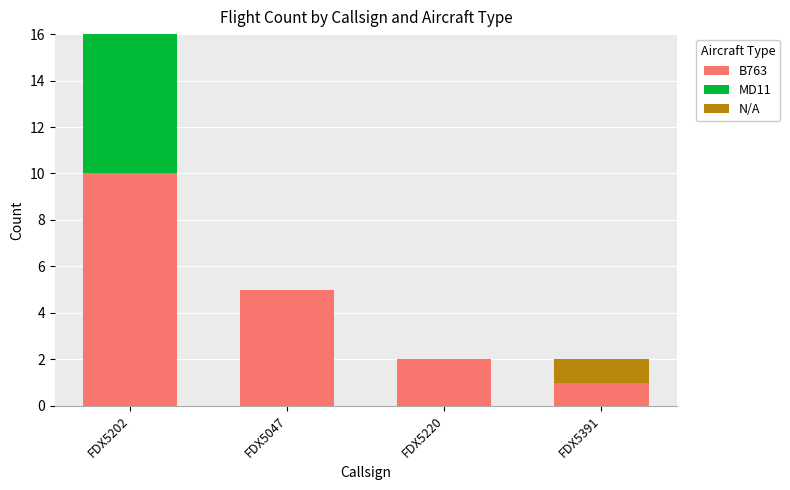

Reading left to right, list the values for the B763 series.

FDX5202=10	FDX5047=5	FDX5220=2	FDX5391=1